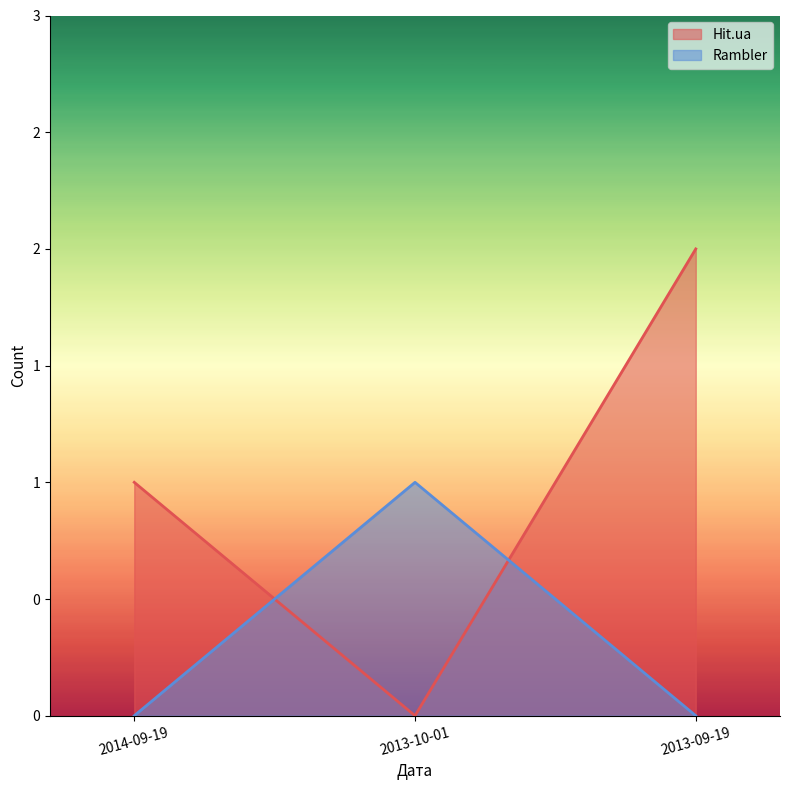

What position from the right is 2013-09-19?

1